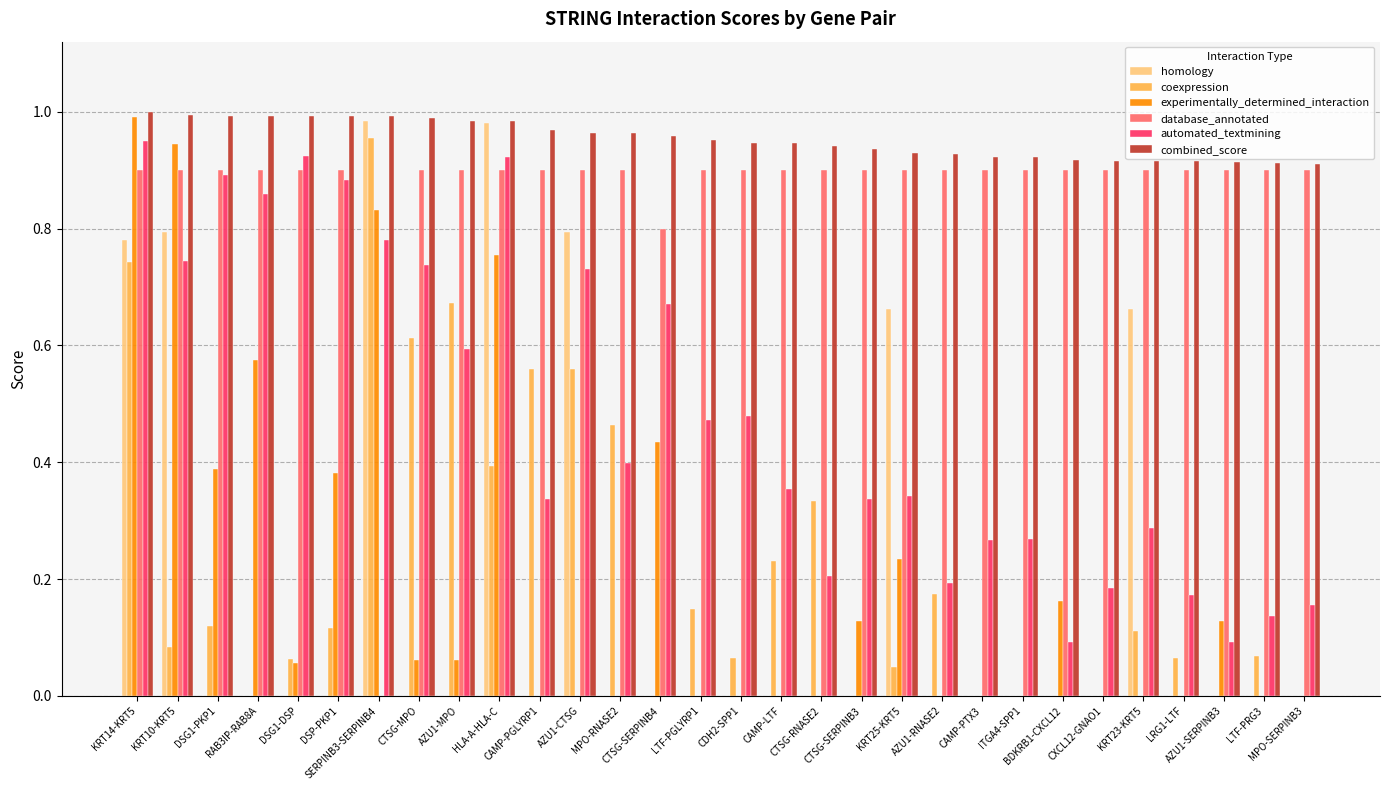

Which series has the largest total across all categories?

combined_score